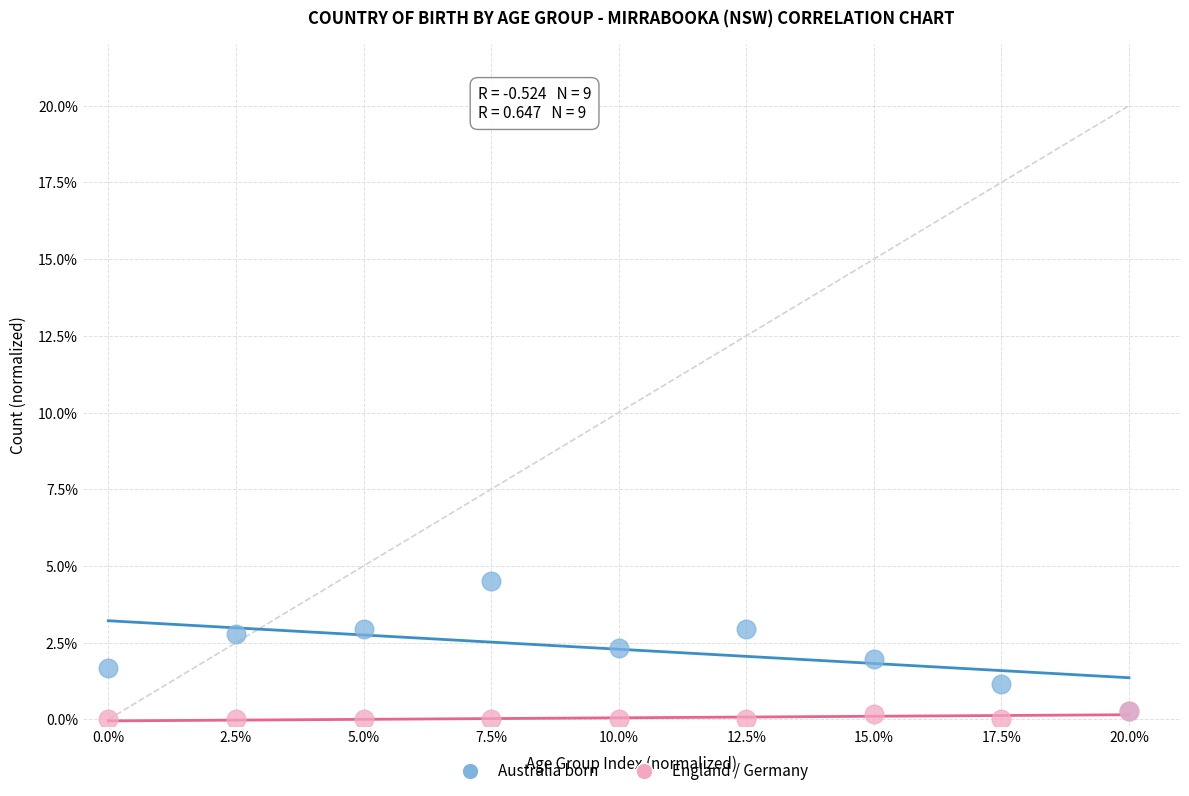

What are all the series names shown in the legend?

Australia born, England / Germany